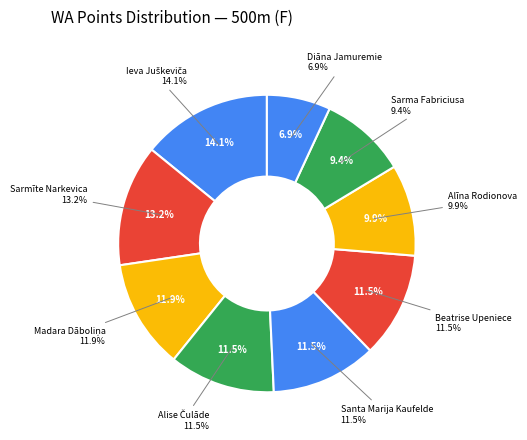

Is there any slice that represents more than half of the pie?

No